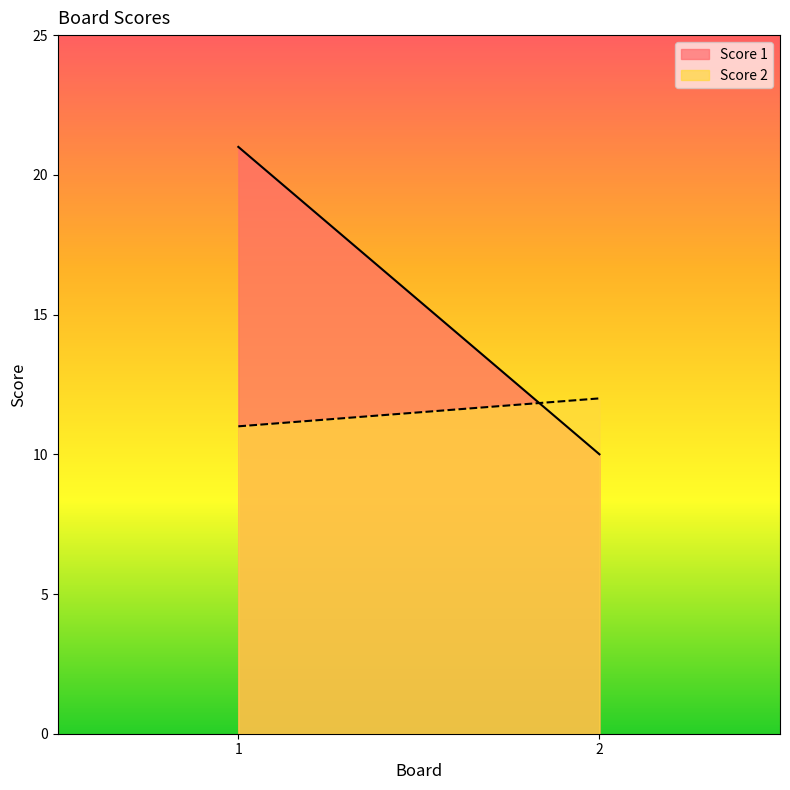

At which label is Score 2 closest to 11?

1